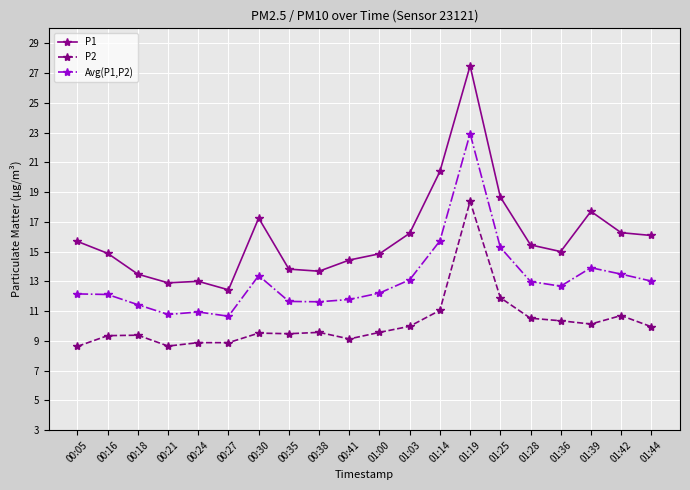

Which series changed the most between 00:21 and 01:19?

P1